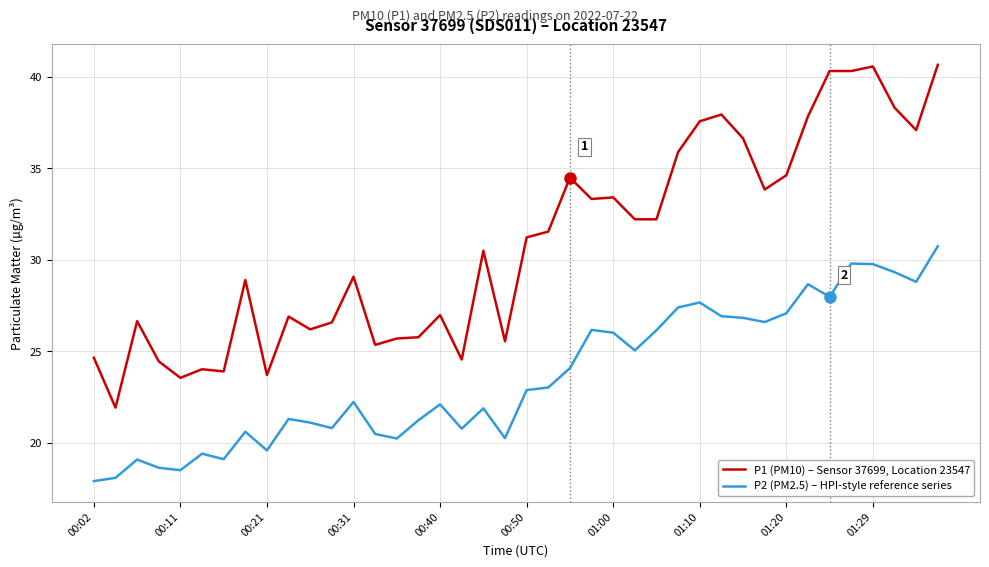

What is the maximum value shown in the chart?

40.7